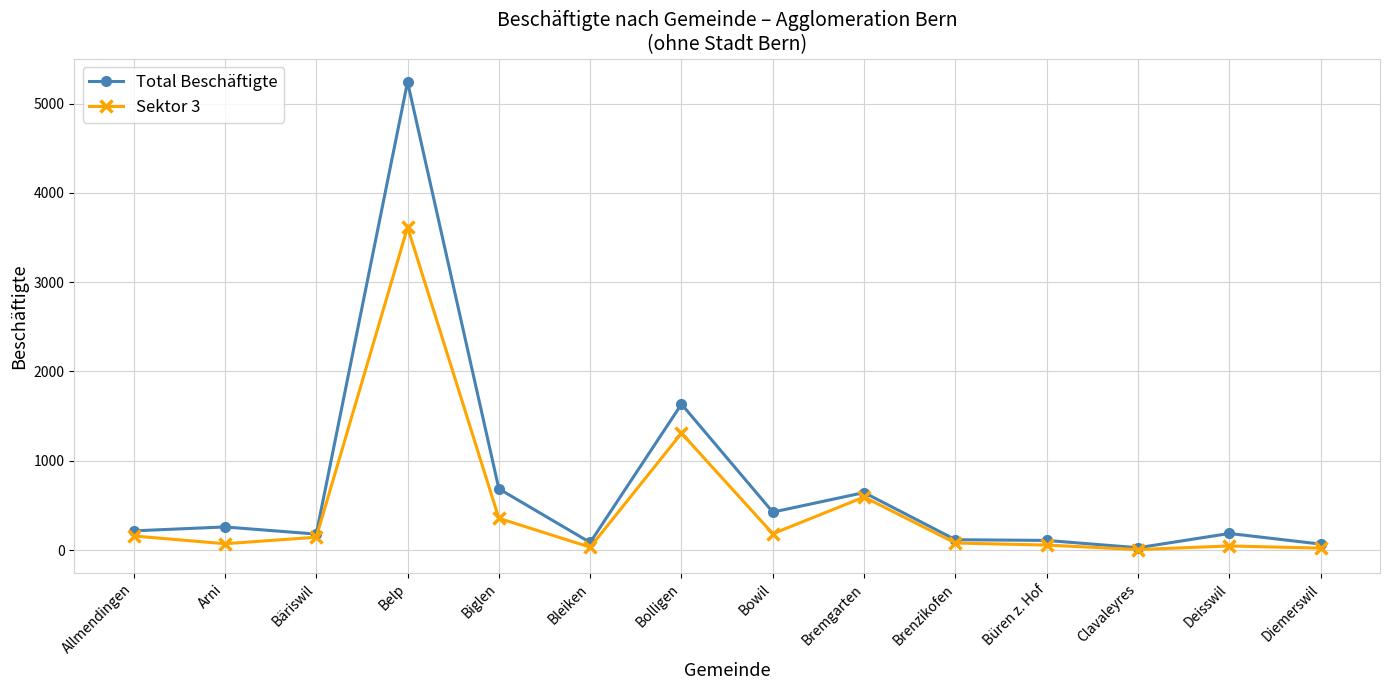

What are all the series names shown in the legend?

Total Beschäftigte, Sektor 3